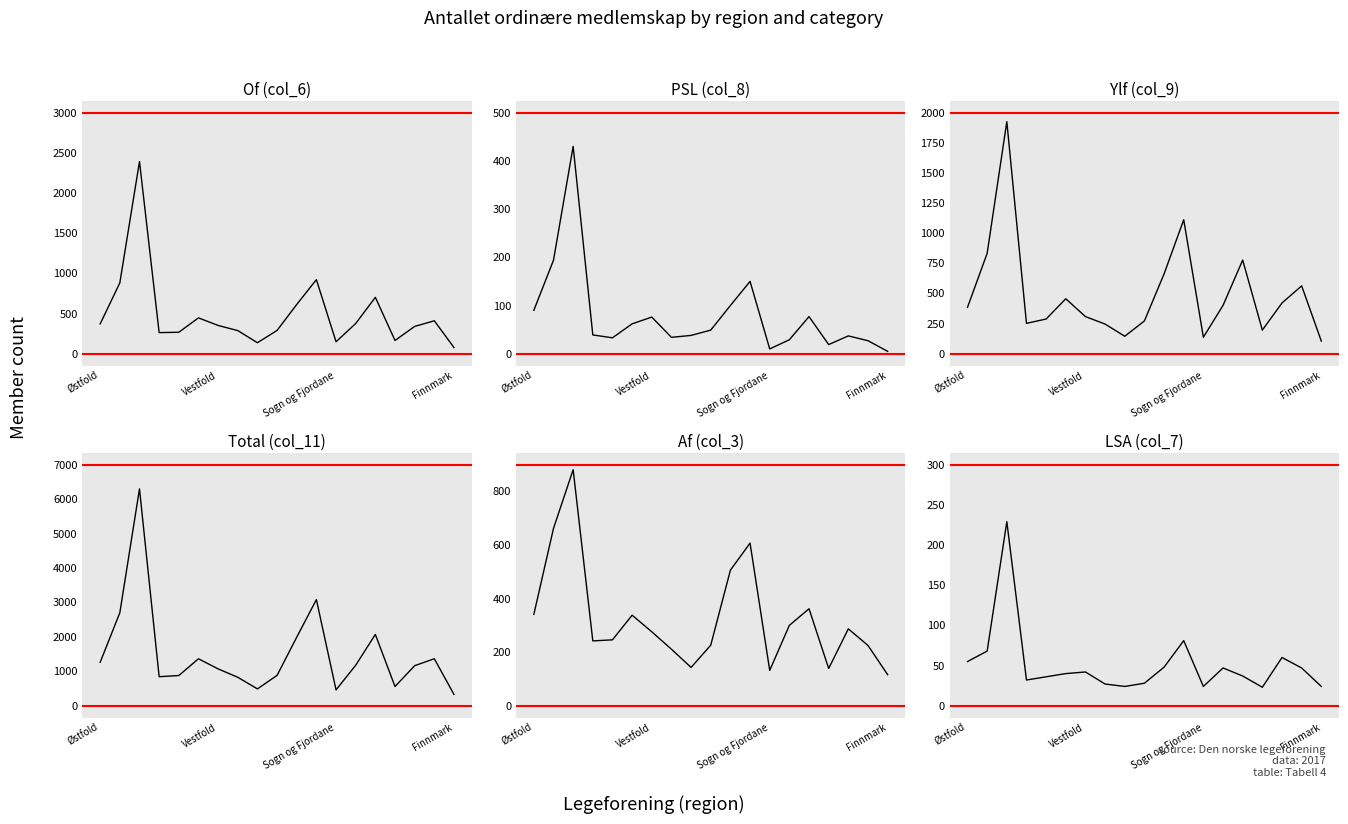

True or false: LSA (col_7) has more than 0 interior local peaks.

True